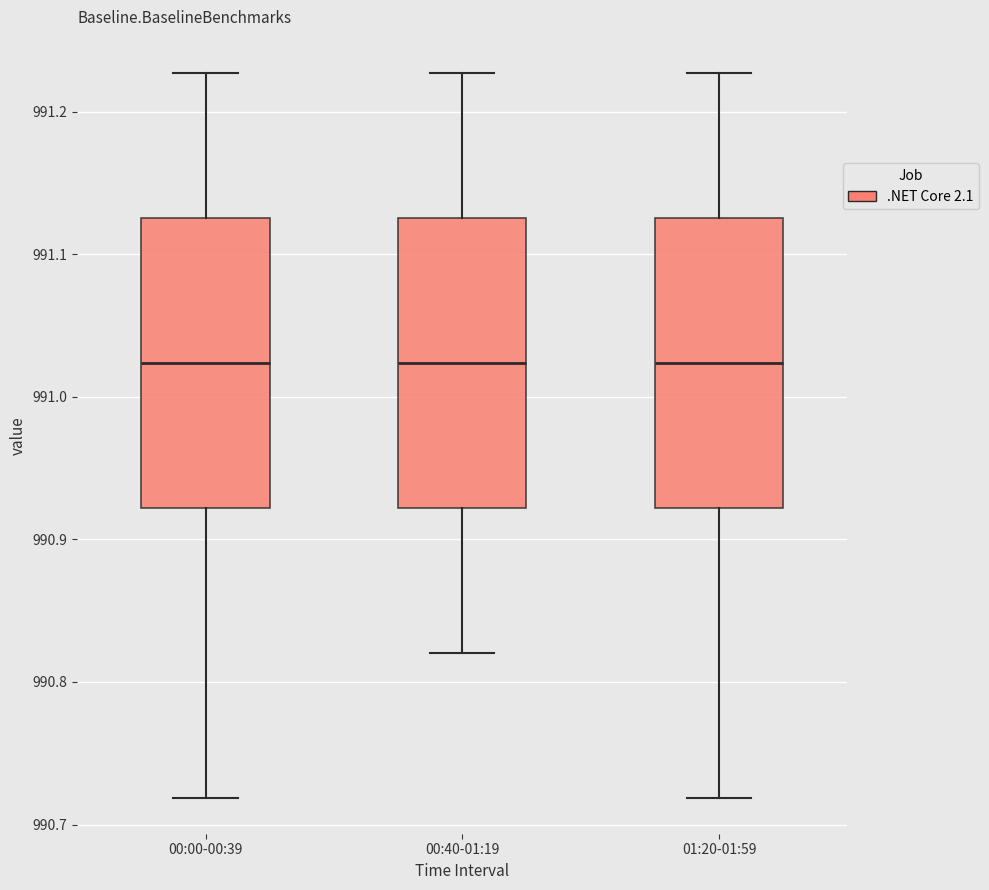

Reading left to right, read every box against the y-axis: the position of its median line, the range the box covers, and the ends of its whiskers. The values are not printed on the chart, so give them approximately, as read against the axis.

00:00-00:39: median 991.02, box 990.92 to 991.13, whiskers 990.72 to 991.23
00:40-01:19: median 991.02, box 990.92 to 991.13, whiskers 990.82 to 991.23
01:20-01:59: median 991.02, box 990.92 to 991.13, whiskers 990.72 to 991.23